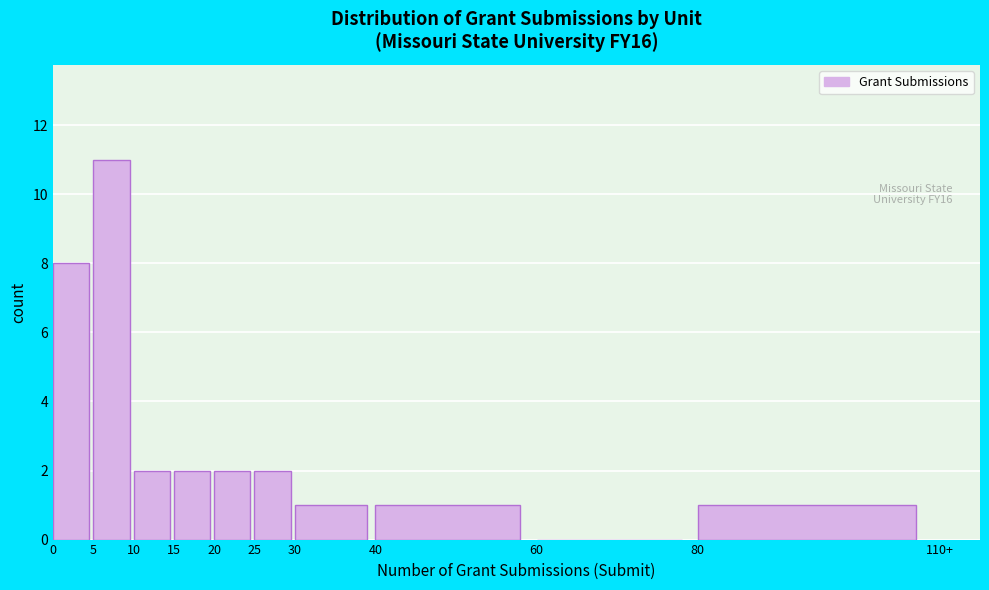

Reading left to right, transcribe all the data shown in this chart.

0=8	5=11	10=2	15=2	20=2	25=2	30=1	40=1	60=0	80=1